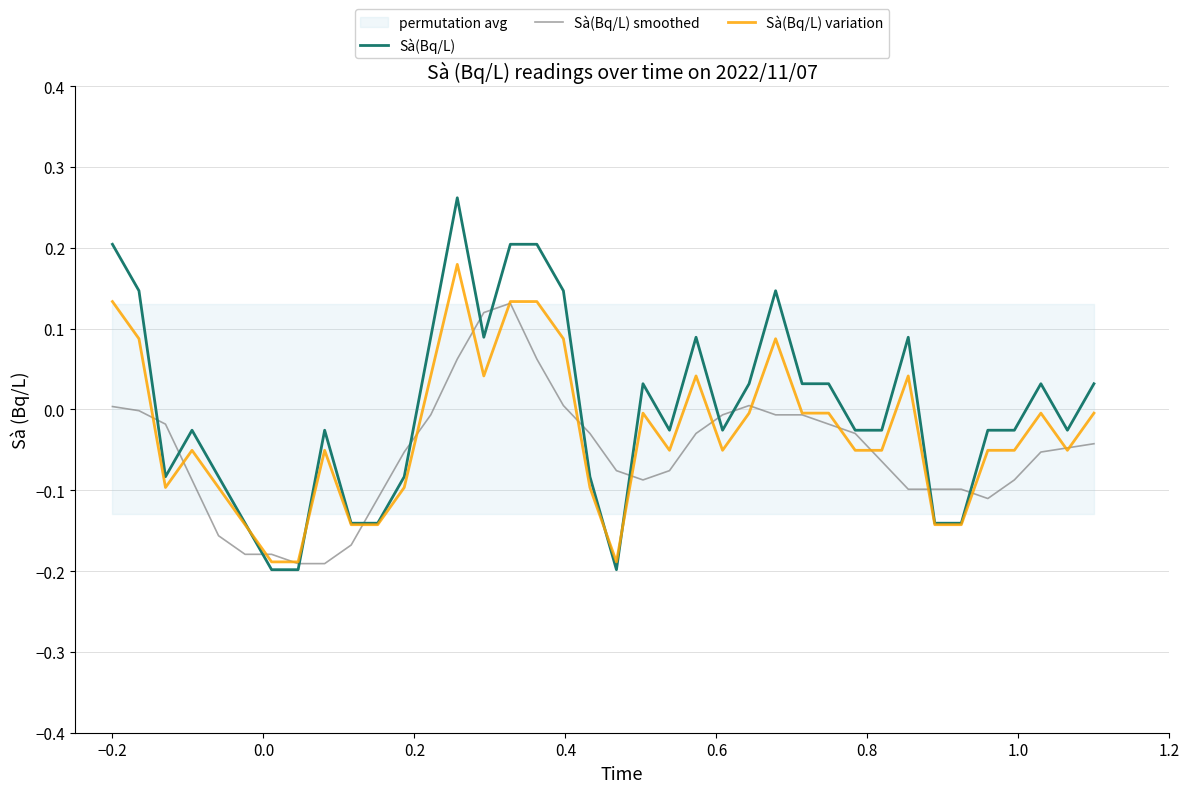

What is the smallest value displayed?

-0.2